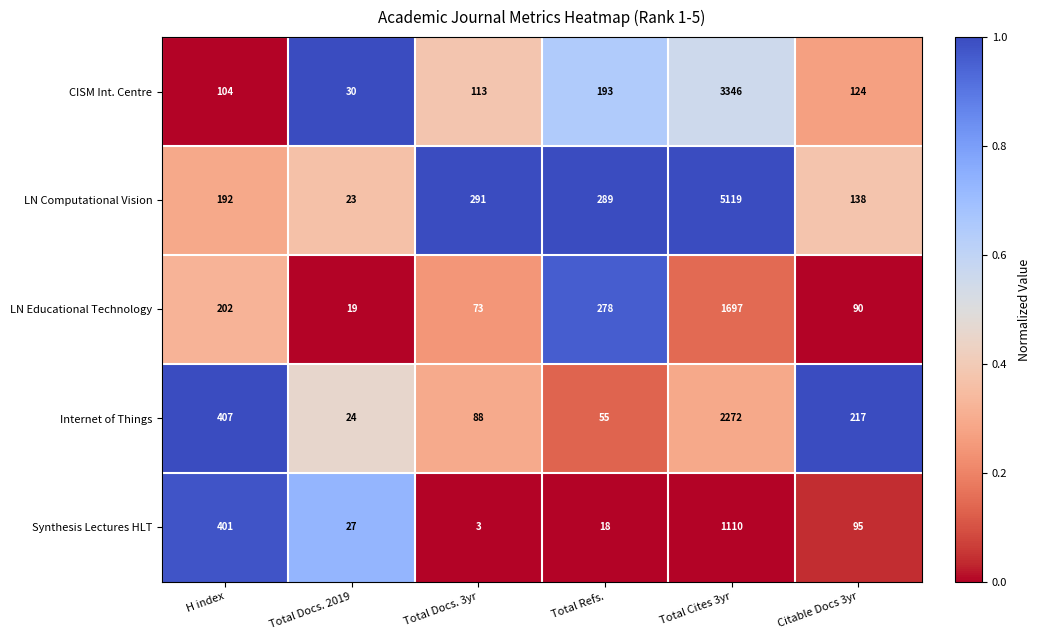

What is the average value of the LN Computational Vision series?

1009